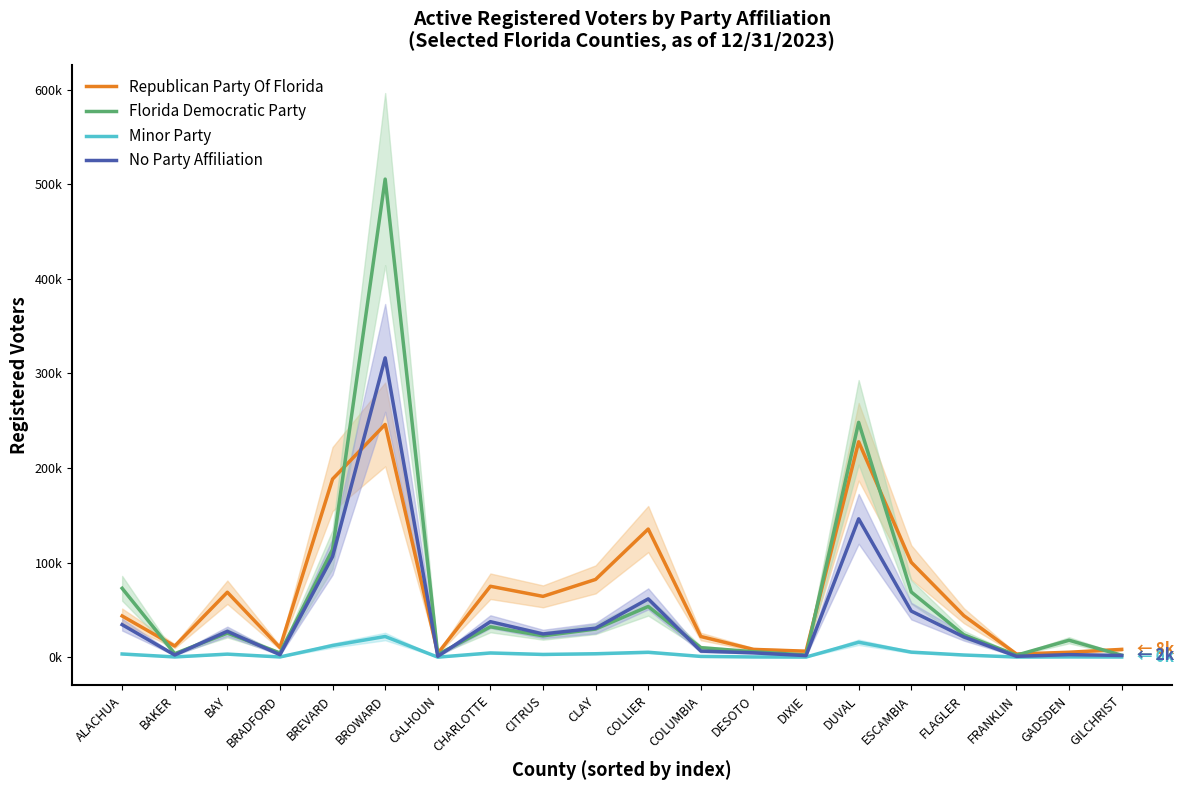

Which has a higher value, DUVAL or CHARLOTTE?

DUVAL